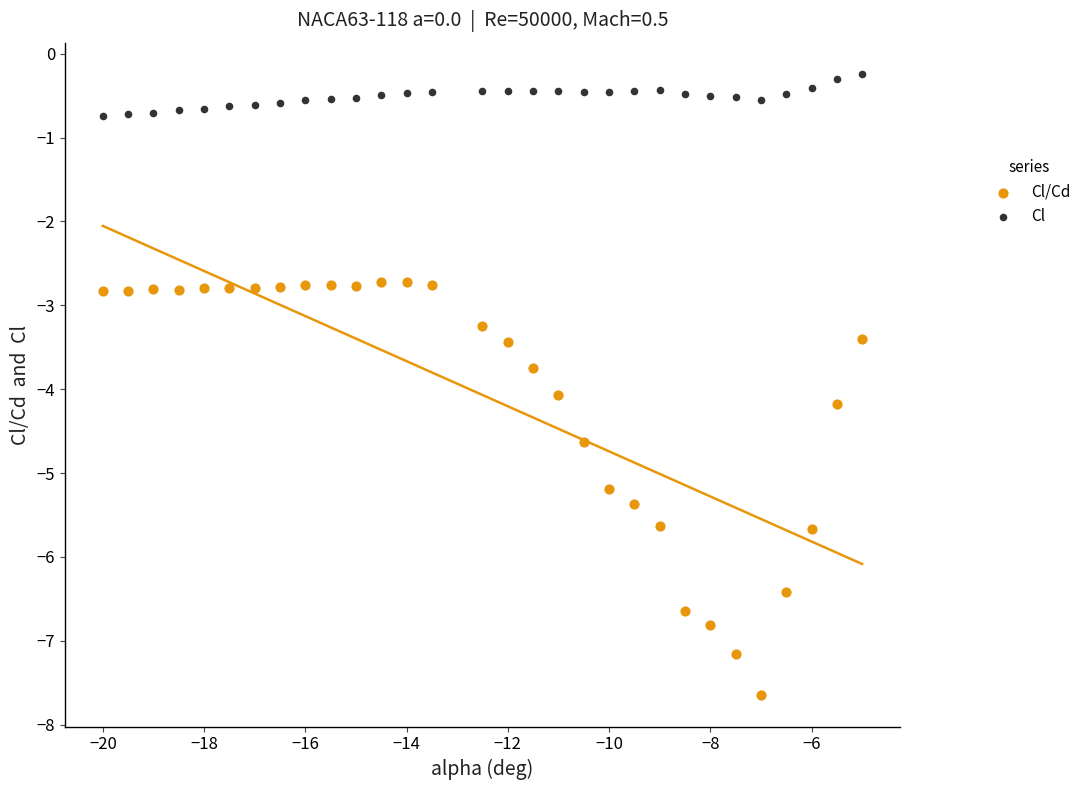

Which series reaches the minimum Y coordinate?

Cl/Cd